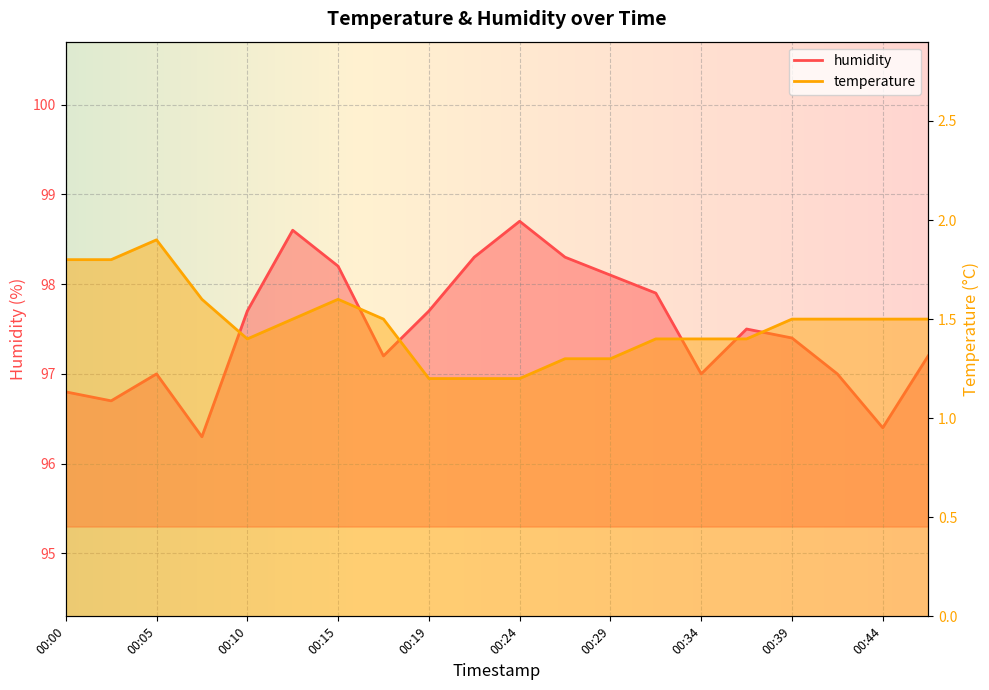

List the labels in order of temperature value, smallest first.

00:19, 00:22, 00:24, 00:27, 00:29, 00:10, 00:32, 00:34, 00:37, 00:12, 00:17, 00:39, 00:42, 00:44, 00:46, 00:07, 00:15, 00:00, 00:02, 00:05